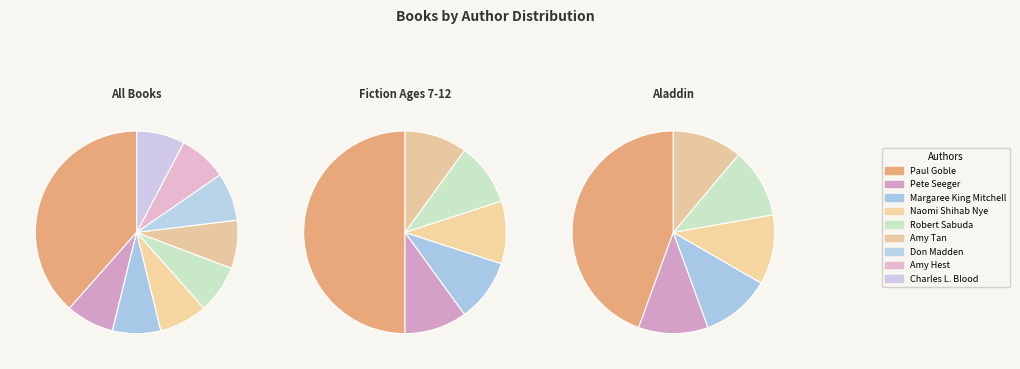

Which slice is the smallest?

Pete Seeger